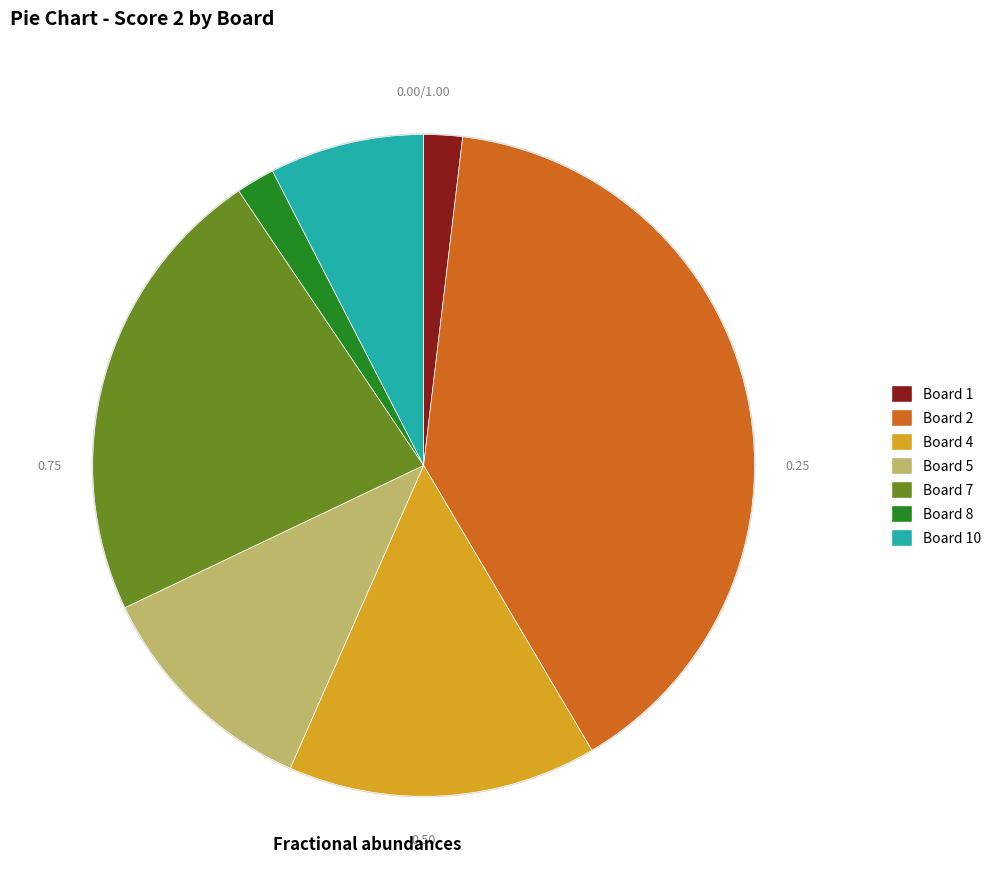

To the nearest percent, what is the difference between the largest and smallest slice percentages?

40%